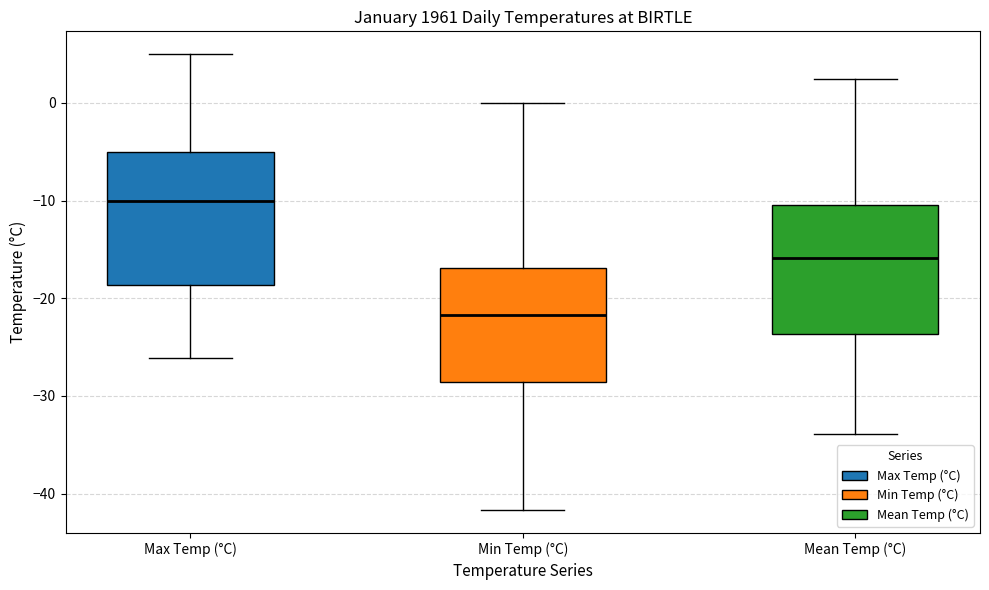

Which box has the highest median line?

Max Temp (°C)